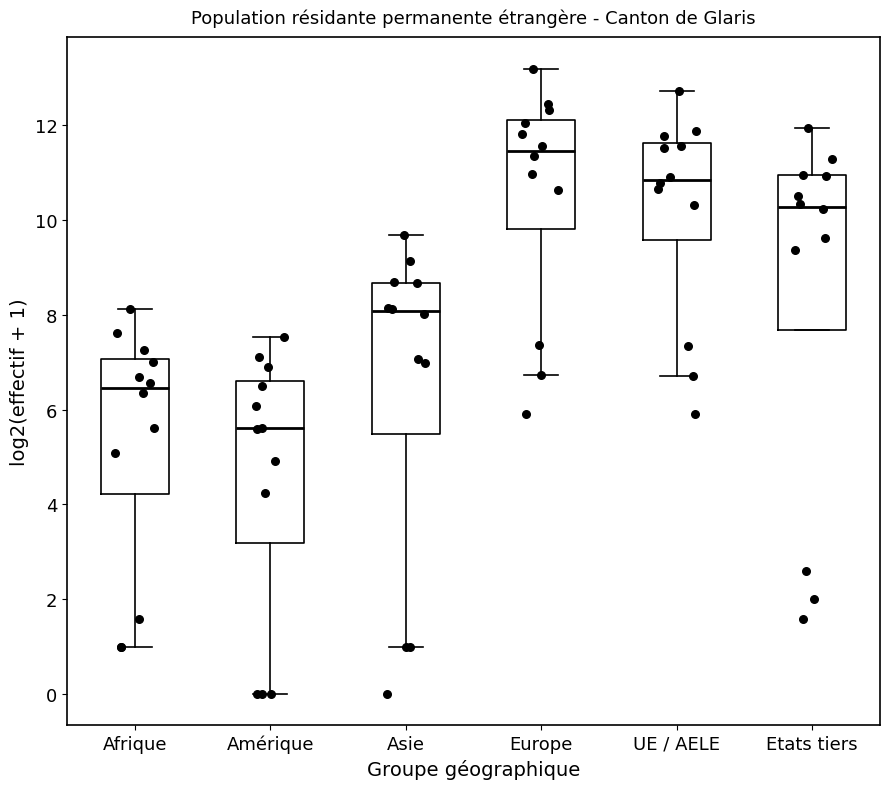

Where is the lower edge of the box for UE / AELE on the y-axis? The values are not printed on the chart, so give them approximately, as read against the axis.

9.6